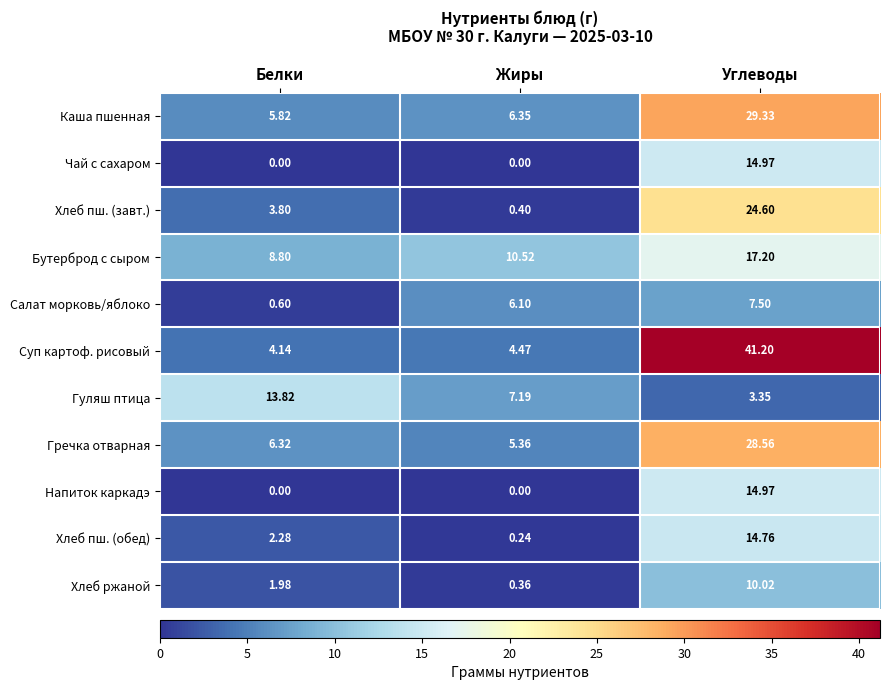

How many positive values does the Напиток каркадэ series have?

1